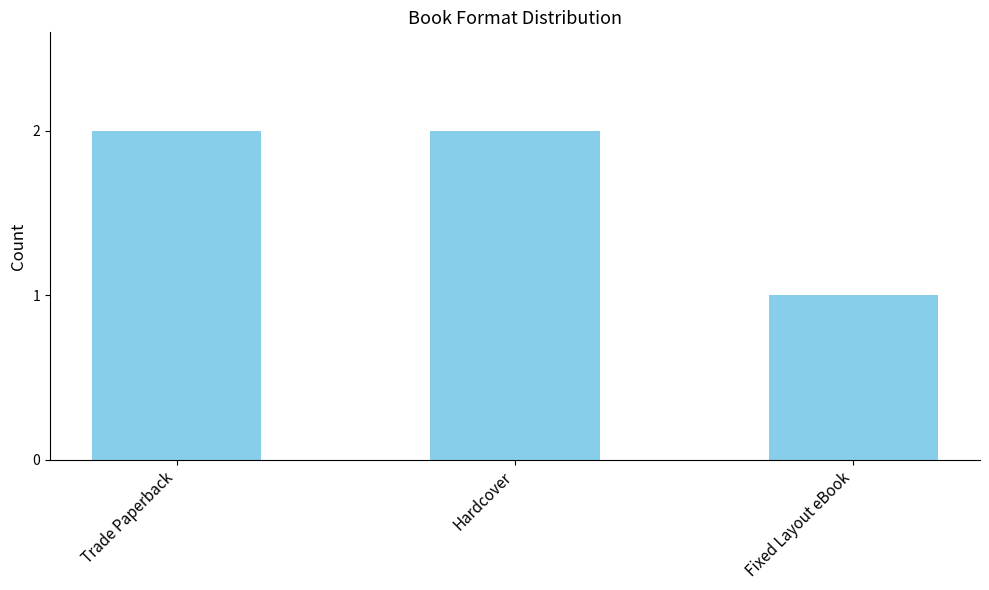

Reading right to left, what are all the values shown in this chart?

1	2	2